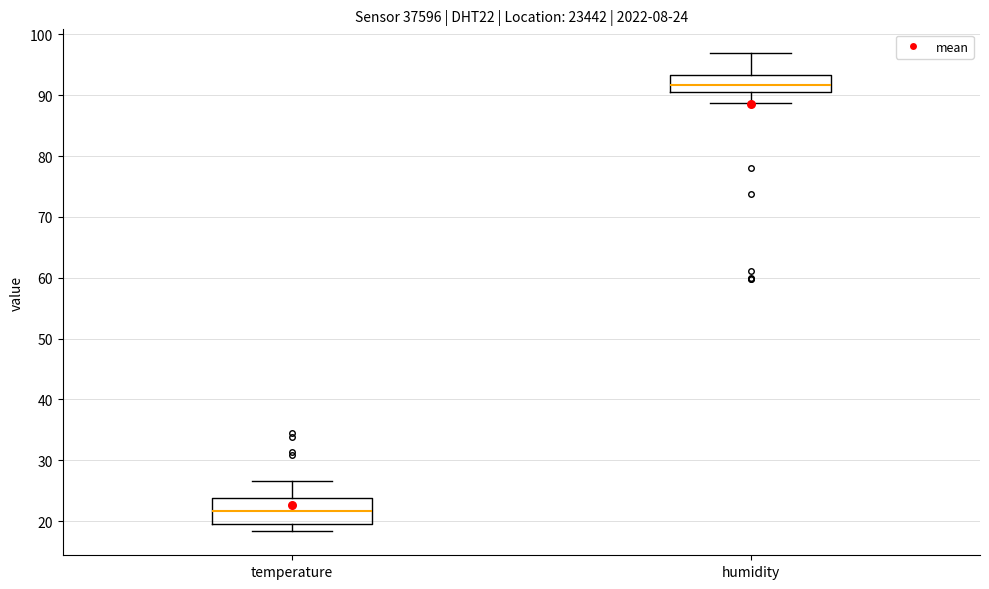

Comparing the boxes themselves (not the whiskers), which one is the tallest?

temperature